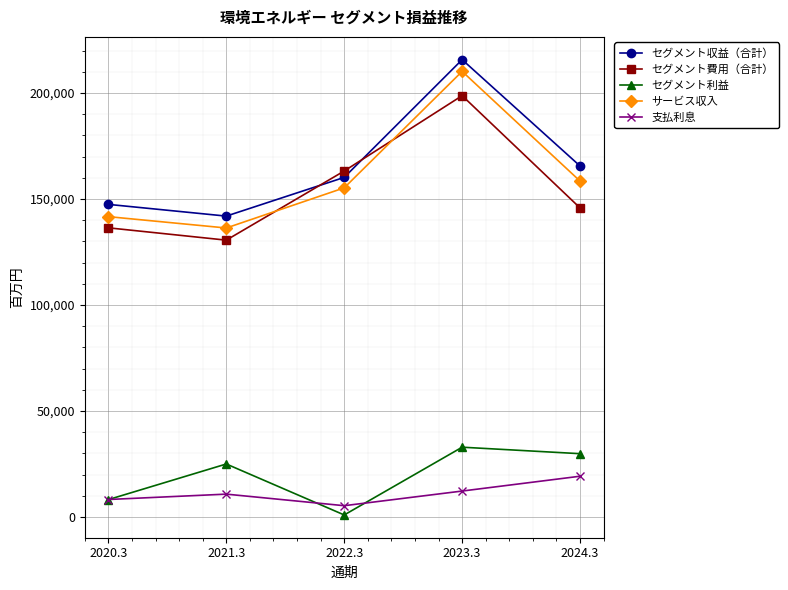

Is this an area chart (filled region under the line)?

No